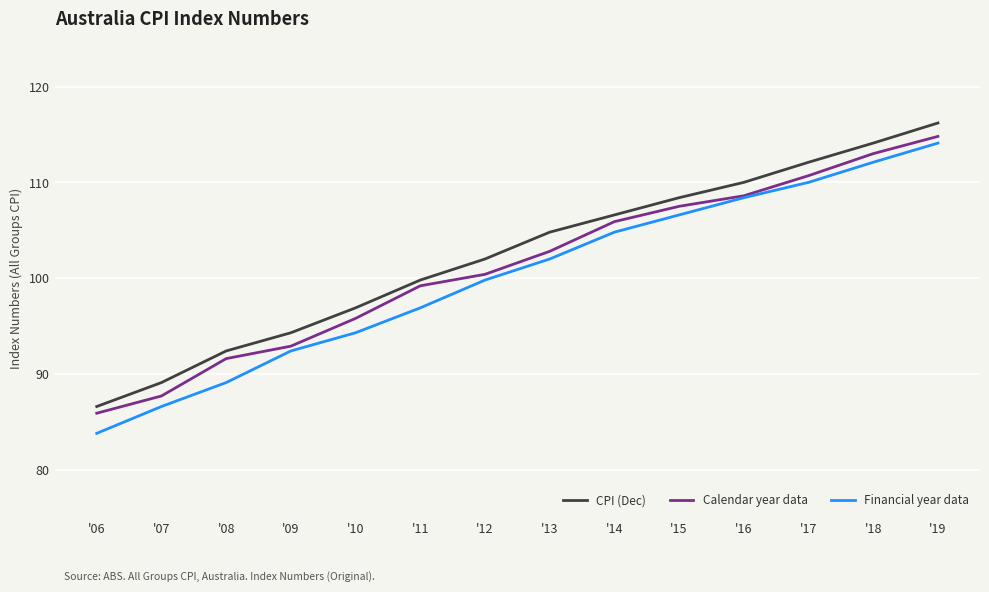

Reading left to right, list all the values displayed in this chart.

CPI (Dec): '06=86.6	'07=89.1	'08=92.4	'09=94.3	'10=96.9	'11=99.8	'12=102.0	'13=104.8	'14=106.6	'15=108.4	'16=110.0	'17=112.1	'18=114.1	'19=116.2
Calendar year data: '06=85.9	'07=87.7	'08=91.6	'09=92.9	'10=95.8	'11=99.2	'12=100.4	'13=102.8	'14=105.9	'15=107.5	'16=108.6	'17=110.7	'18=113.0	'19=114.8
Financial year data: '06=83.8	'07=86.6	'08=89.1	'09=92.4	'10=94.3	'11=96.9	'12=99.8	'13=102.0	'14=104.8	'15=106.6	'16=108.4	'17=110.0	'18=112.1	'19=114.1